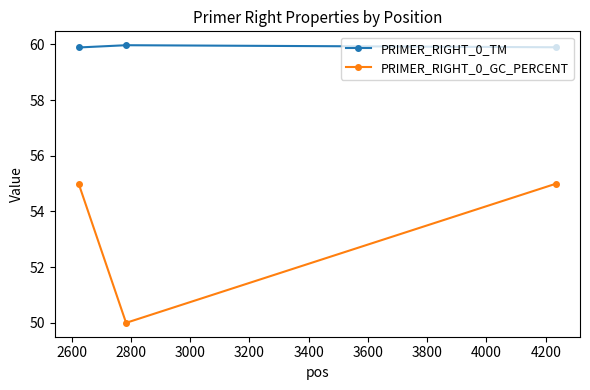

Rank the series by their average value, from highest to lowest.

PRIMER_RIGHT_0_TM, PRIMER_RIGHT_0_GC_PERCENT